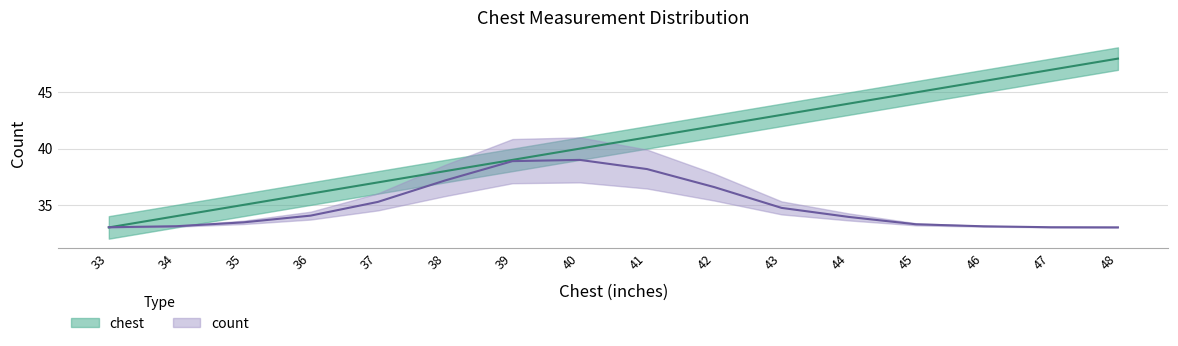

What is the smallest value displayed?

33.0